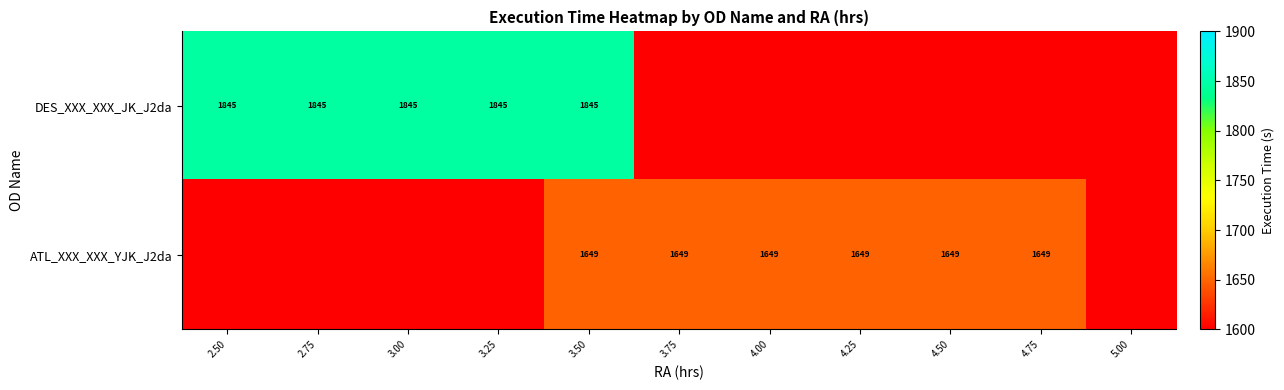

The value of DES_XXX_XXX_JK_J2da at 3.50 is 1845. True or false?

True